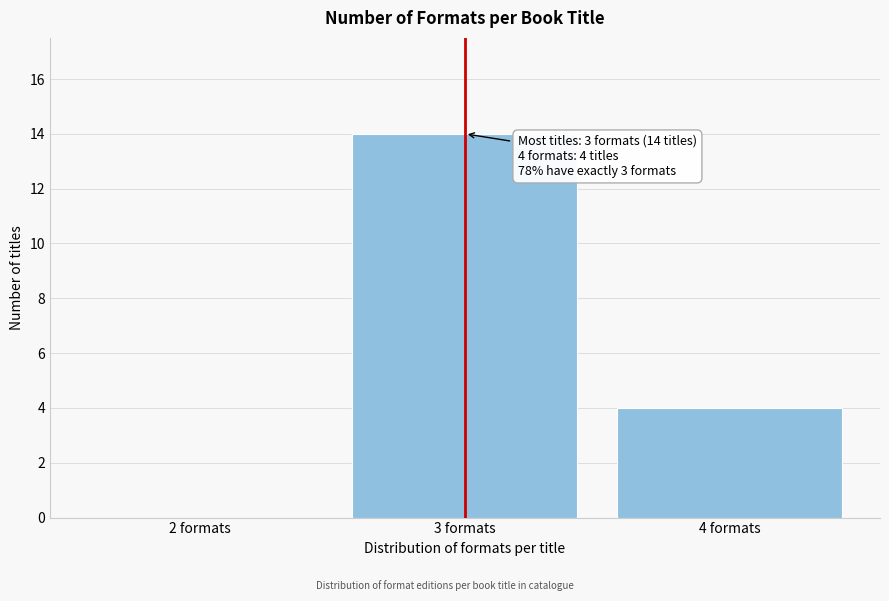

Over which range of the x-axis is the bar tallest?

2.5 to 3.5